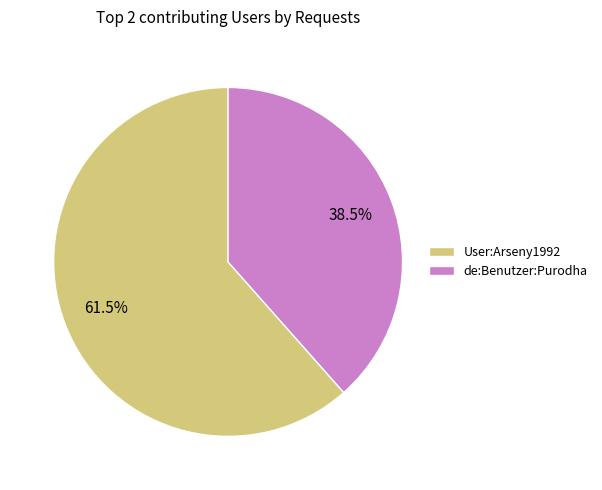

What is the ratio of the value at User:Arseny1992 to the value at de:Benutzer:Purodha?

1.6